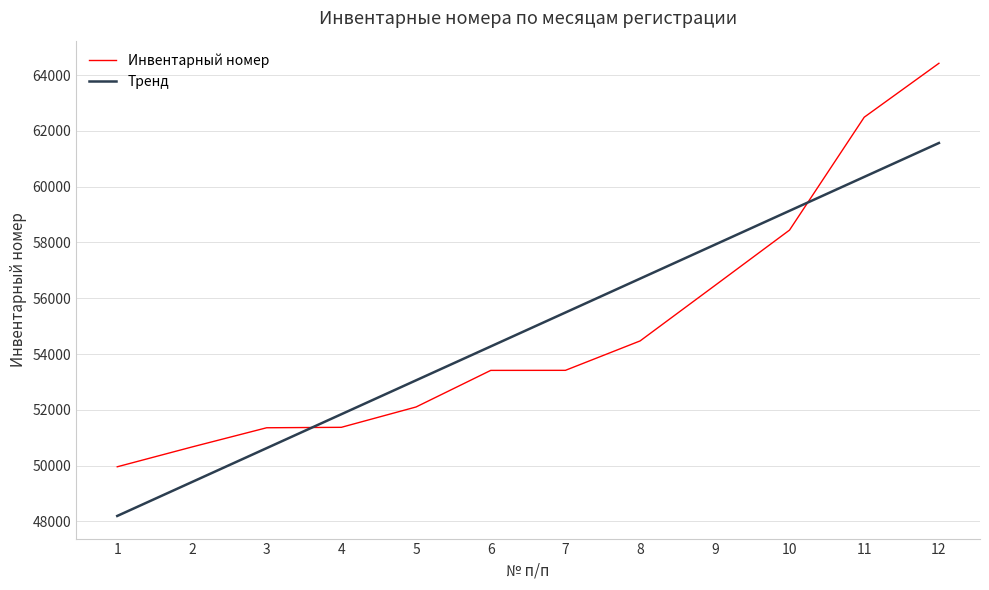

What is the total value across all series at 10?

117577.7